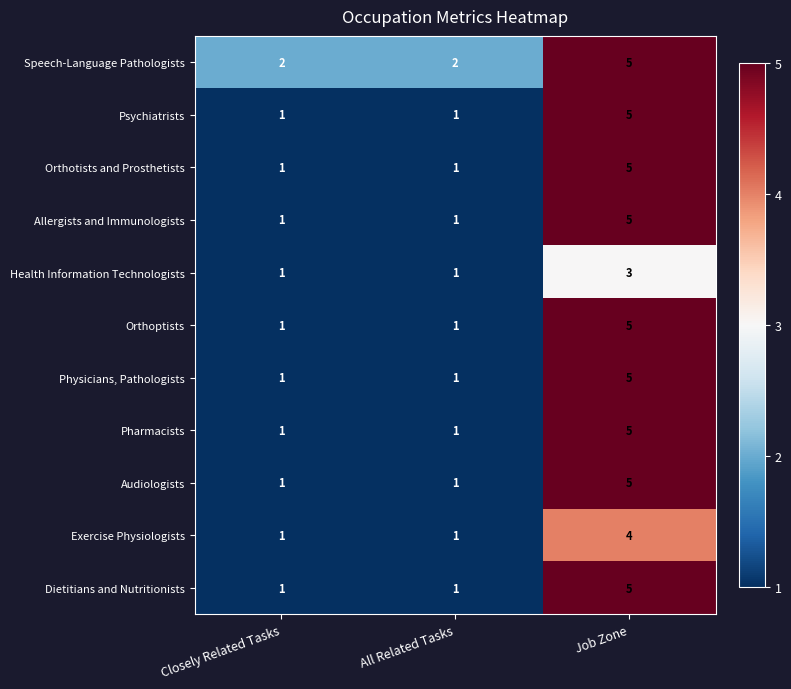

The Orthotists and Prosthetists series shows 2 at Closely Related Tasks. True or false?

False